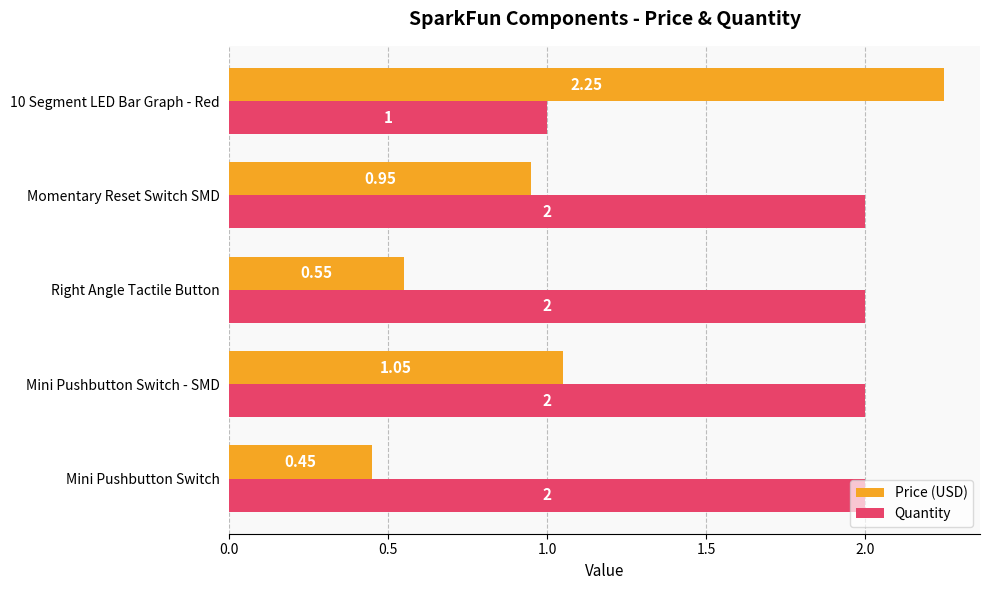

Which category has the lowest value in the Quantity series?

10 Segment LED Bar Graph - Red